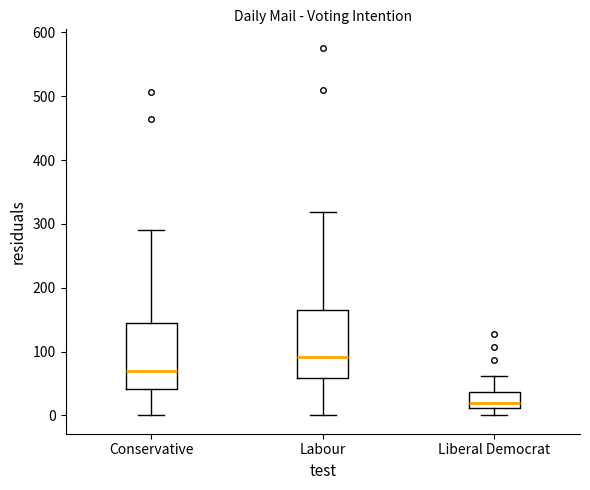

Where does the upper whisker of the box for Conservative end on the y-axis? The values are not printed on the chart, so give them approximately, as read against the axis.

290